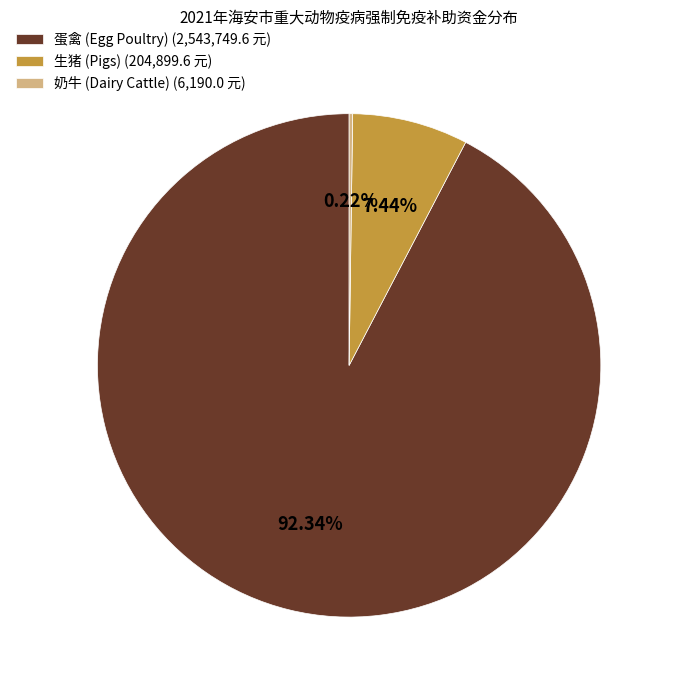

Which has a higher value, 蛋禽 (Egg Poultry) (2,543,749.6 元) or 生猪 (Pigs) (204,899.6 元)?

蛋禽 (Egg Poultry) (2,543,749.6 元)